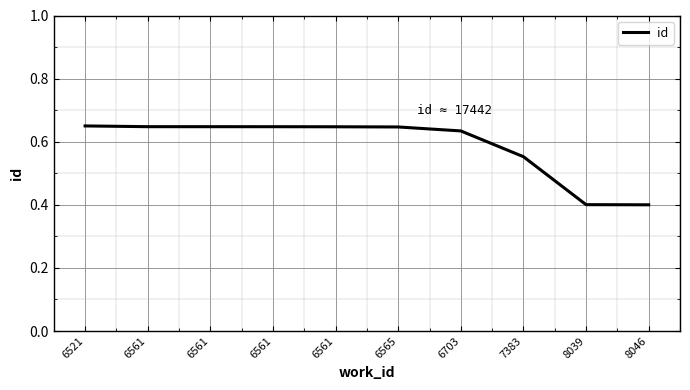

Is this an area chart (filled region under the line)?

No